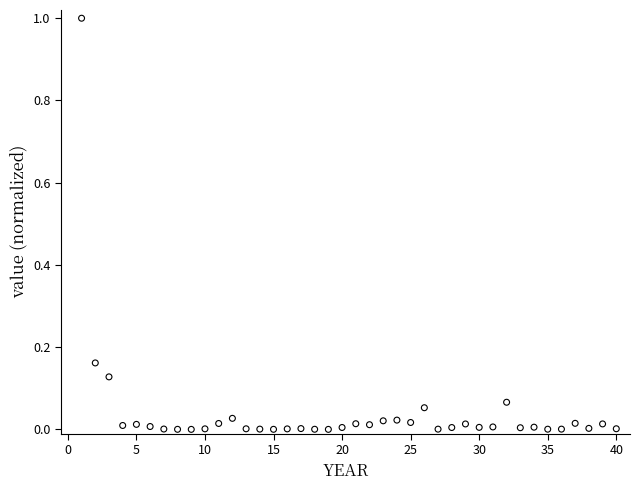

What is the range of Y values (max minus min)?

1.0